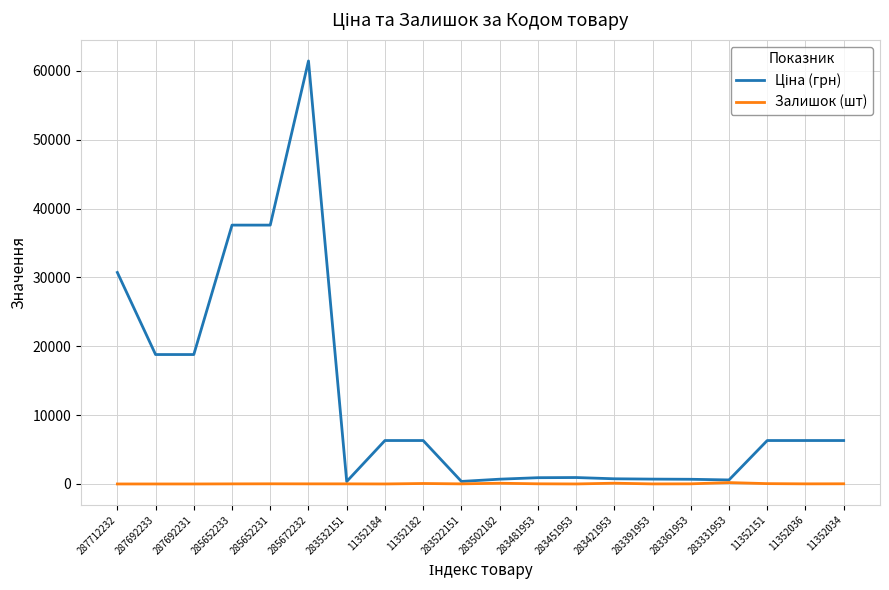

At which category is the sum across all series the highest?

285672232